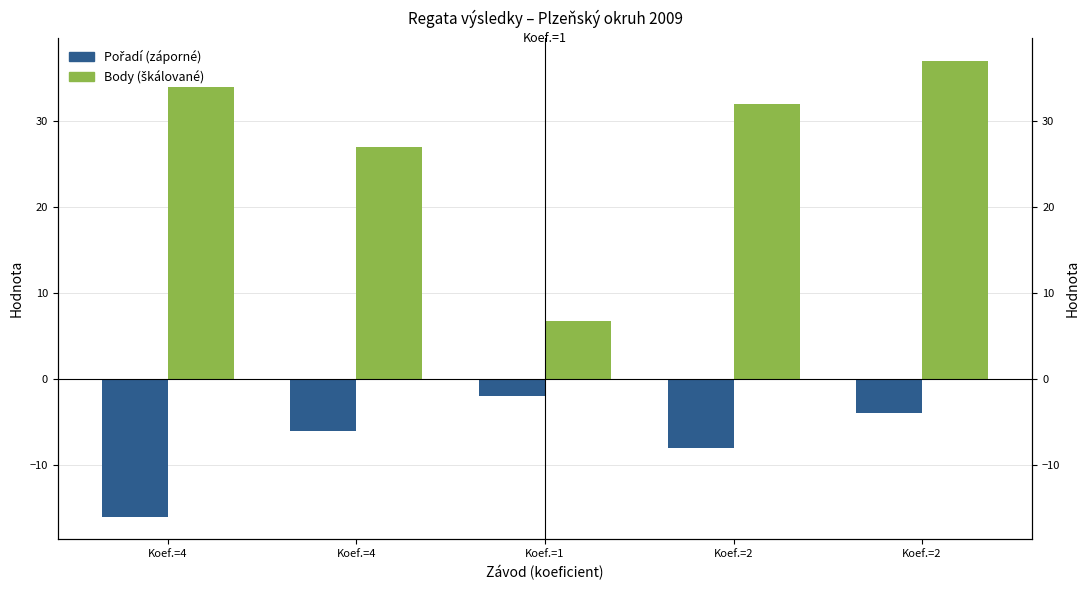

How many bars are there in total?

10